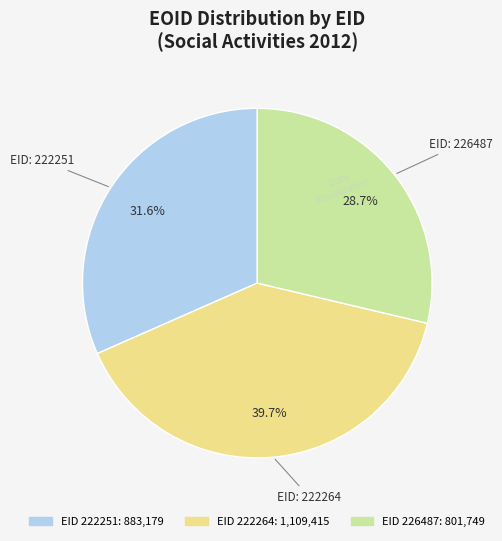

Is there any slice that represents more than half of the pie?

No